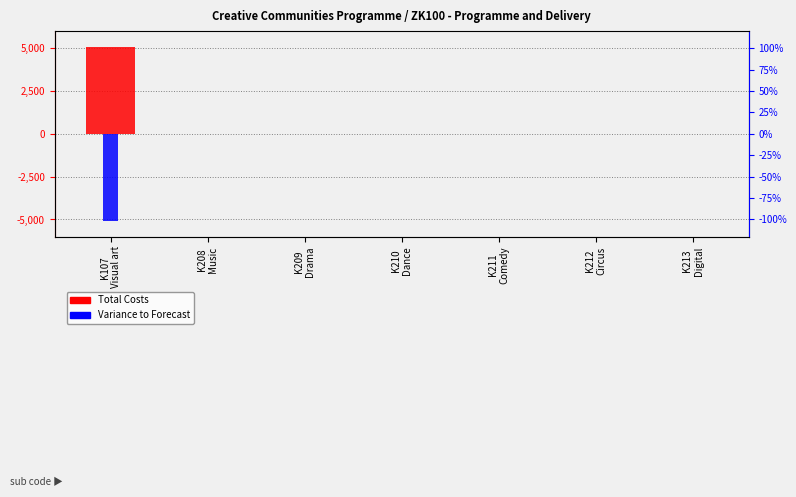

What is the difference between the Total Costs values at K107
Visual art and K210
Dance?

5076.2